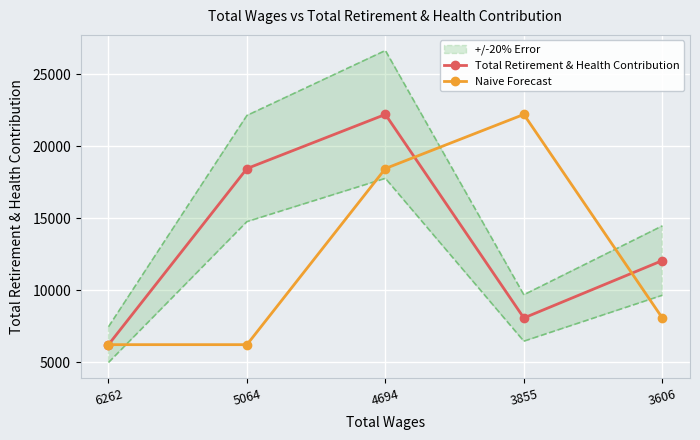

What is the sum of the Total Retirement & Health Contribution values at 3606 and 6262?

18258